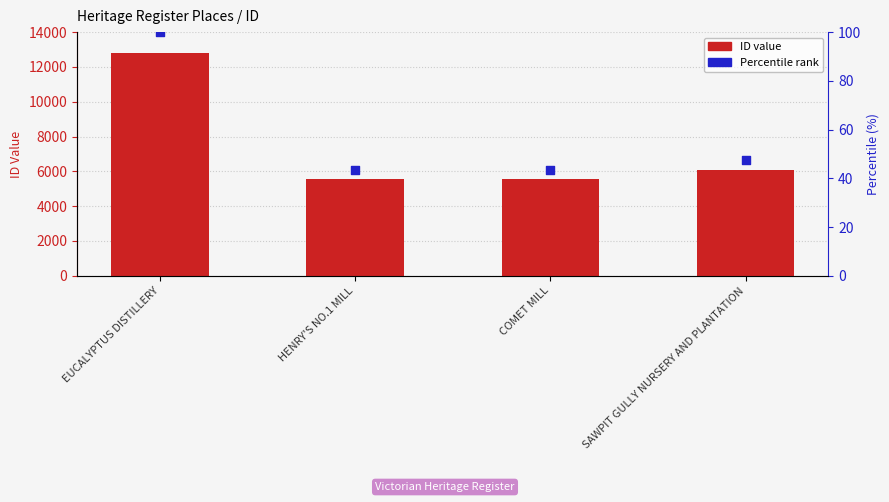

At how many categories does at least one series exceed 5839?

2